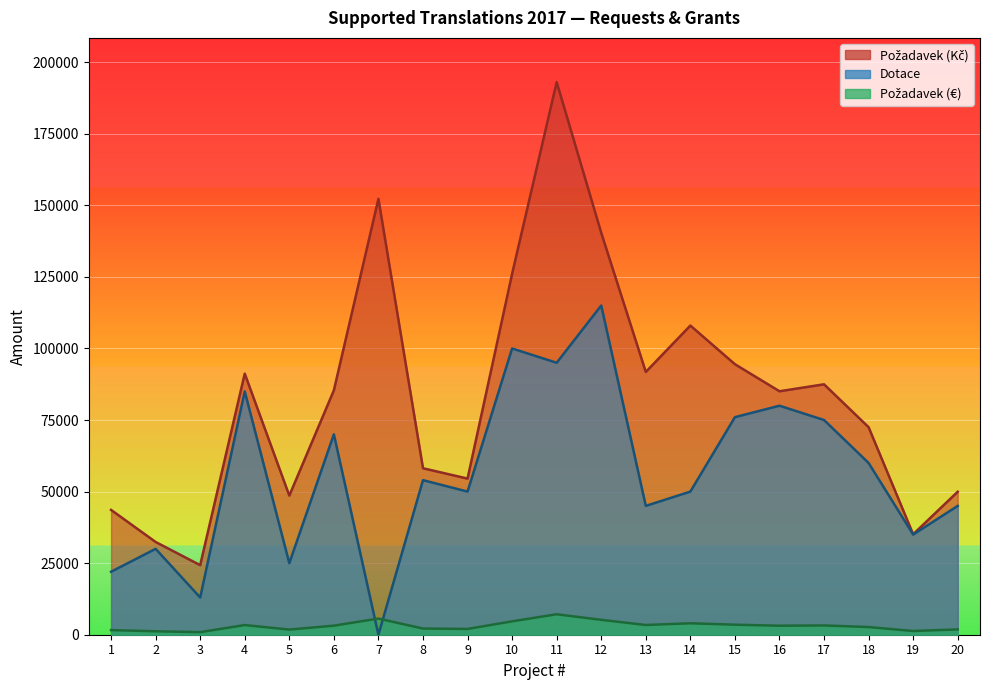

Which series changed the most between 3 and 13?

Požadavek (Kč)